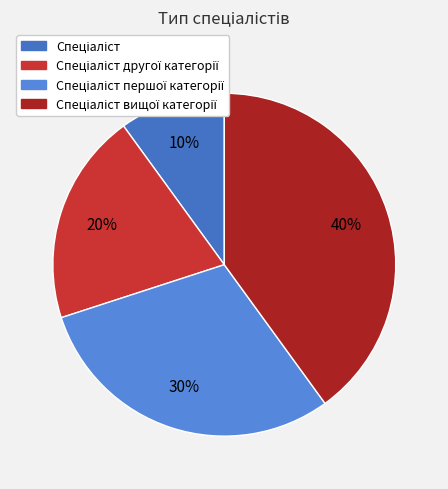

Rank the categories by value from highest to lowest.

Спеціаліст вищої категорії, Спеціаліст першої категорії, Спеціаліст другої категорії, Спеціаліст